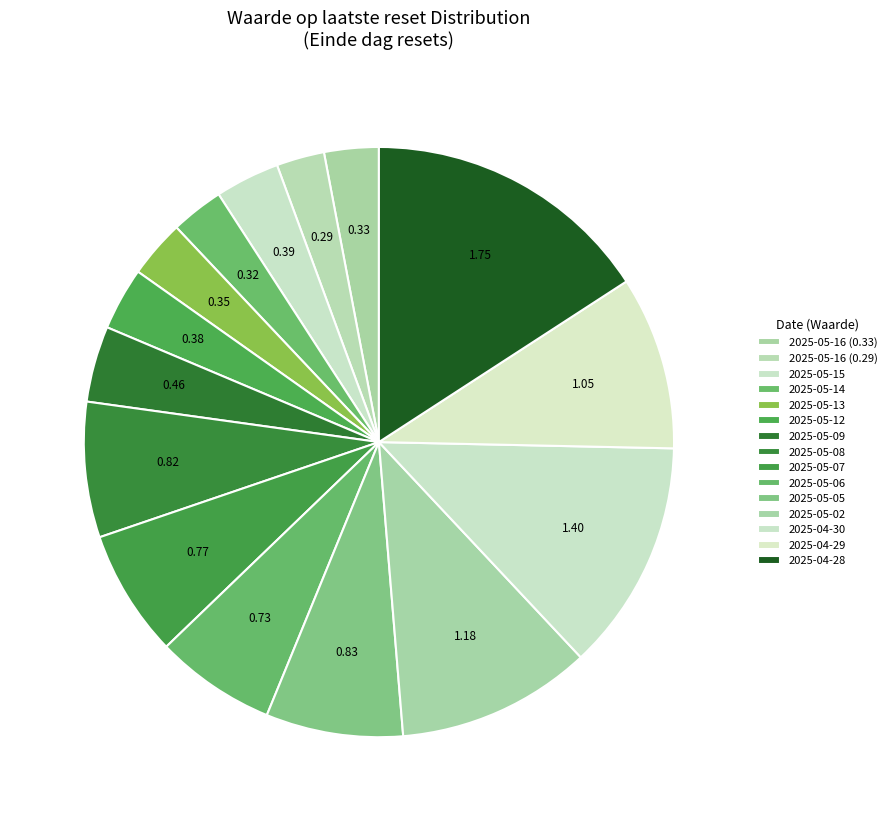

To the nearest percent, what is the difference between the largest and smallest slice percentages?

13%